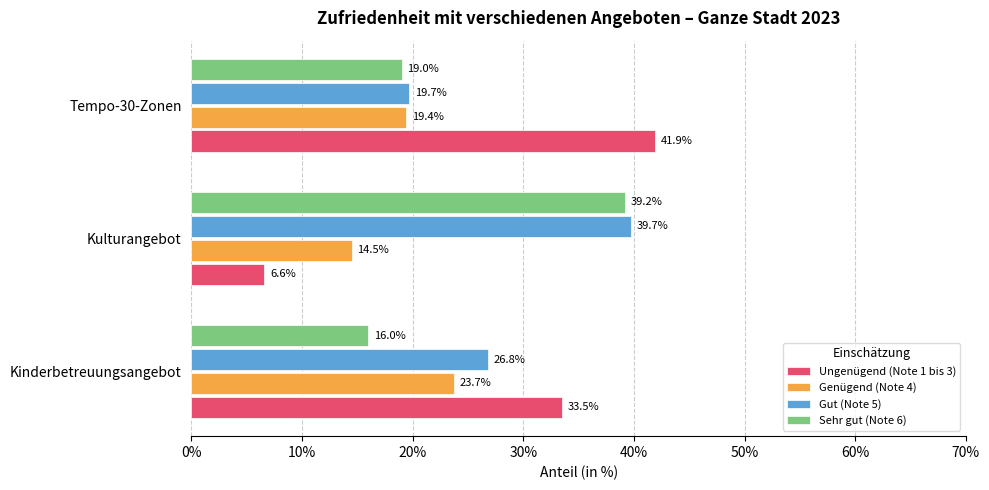

What is the sum of all Ungenügend (Note 1 bis 3) values?

82.0